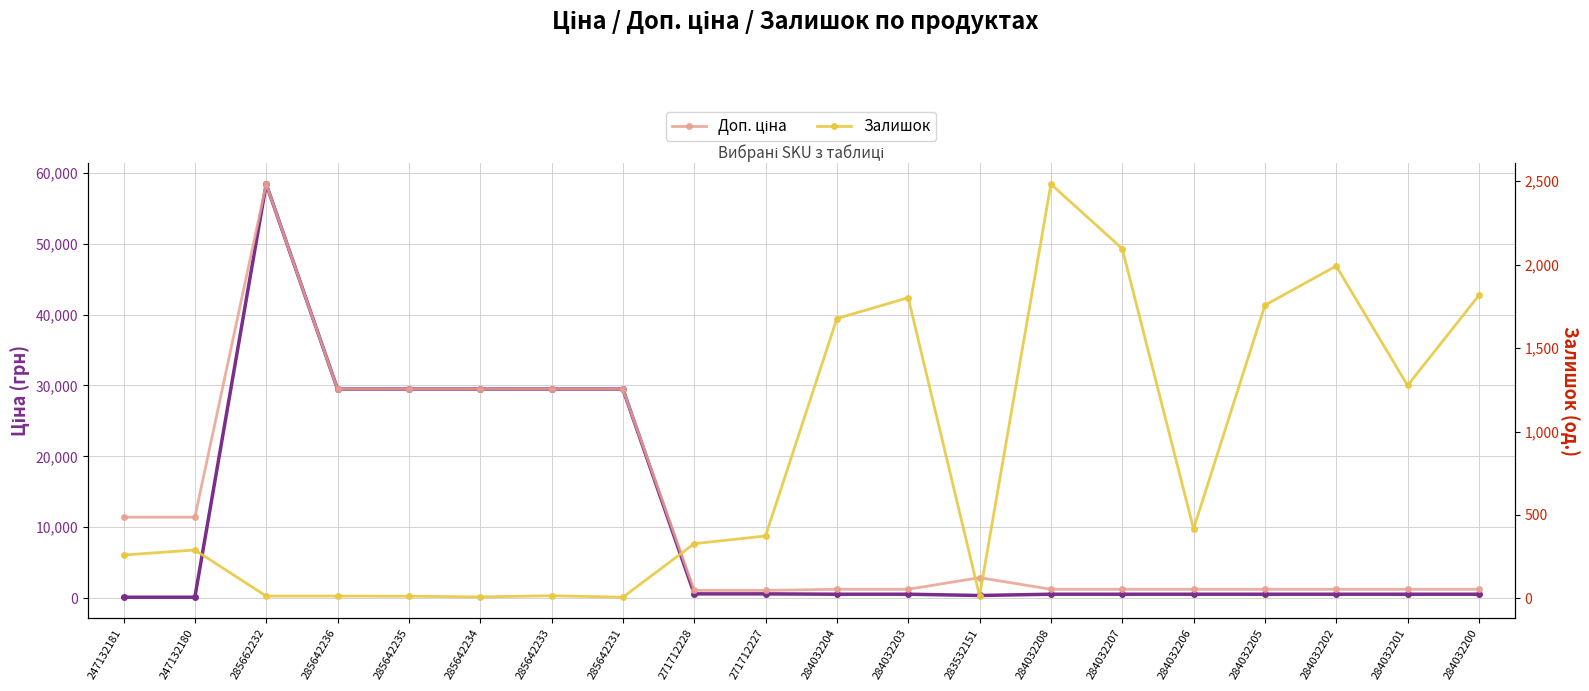

How many interior local peaks does the Залишок series have?

5